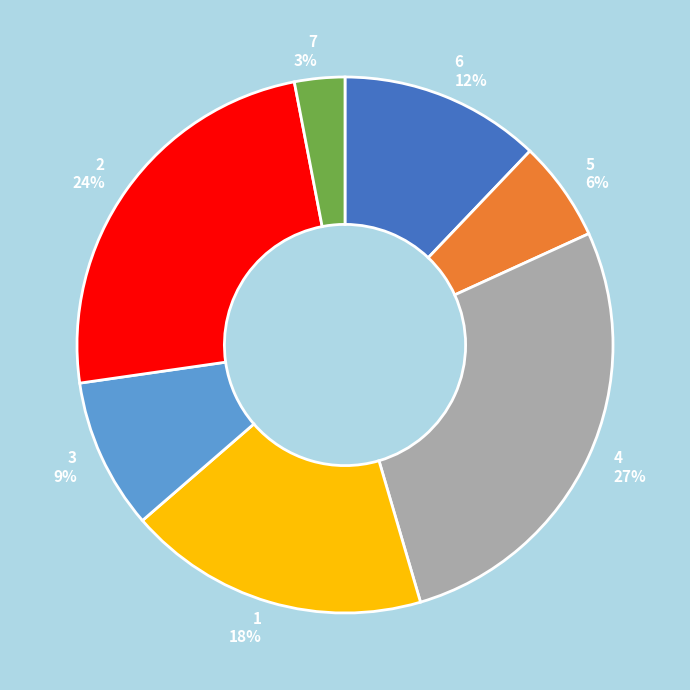

Is the sum of 6 and 1 greater than half?

No